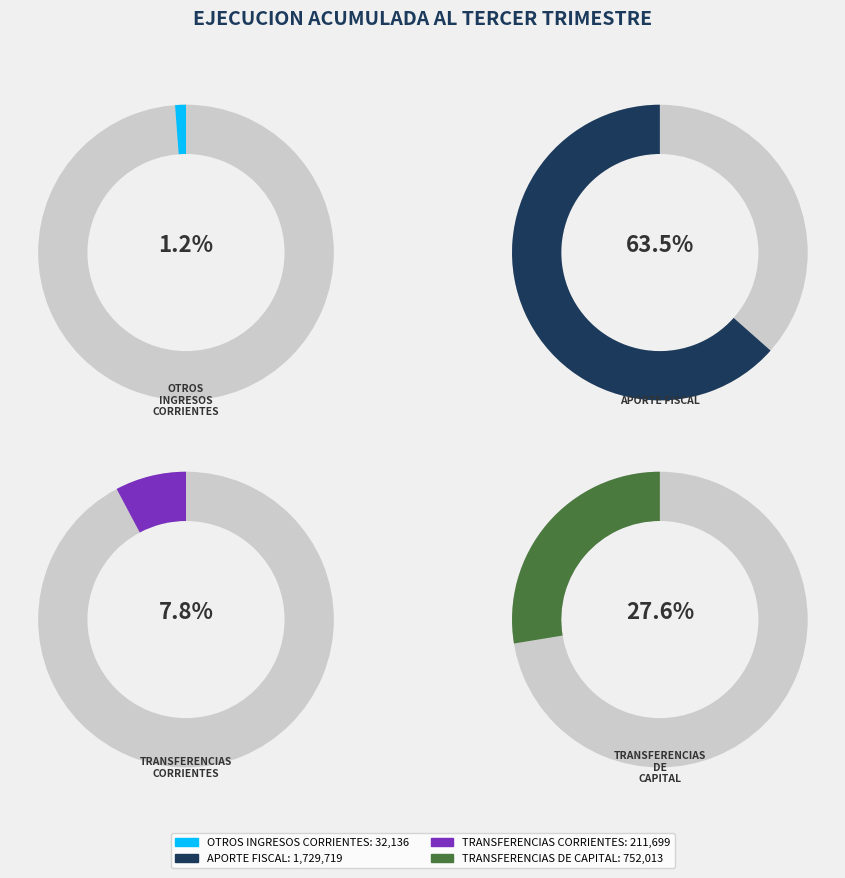

The APORTE FISCAL slice represents 70% of the pie. True or false?

False